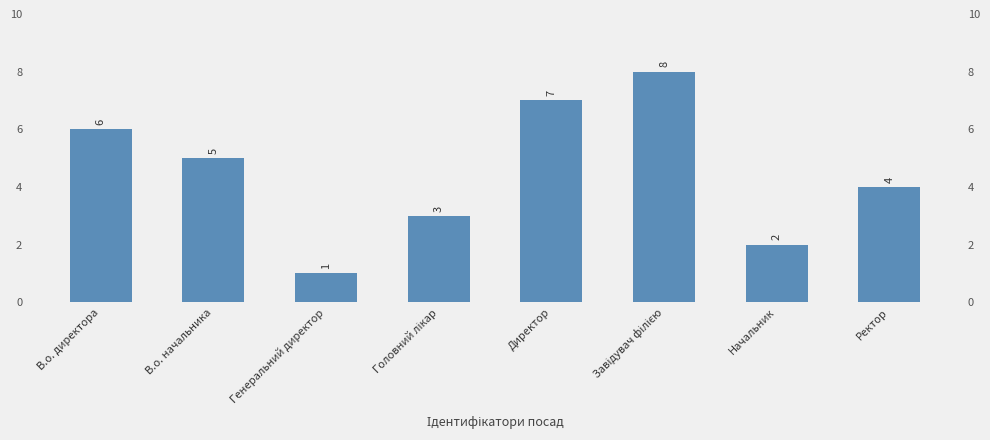

At which label does the data first exceed 5?

В.о. директора